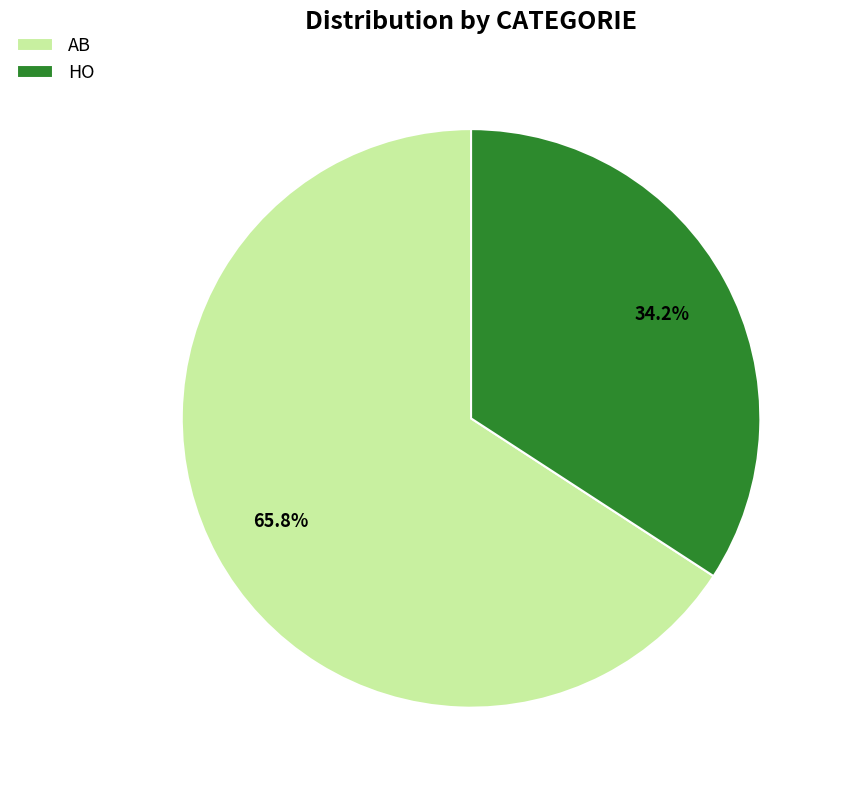

How many segments does this pie chart have?

2